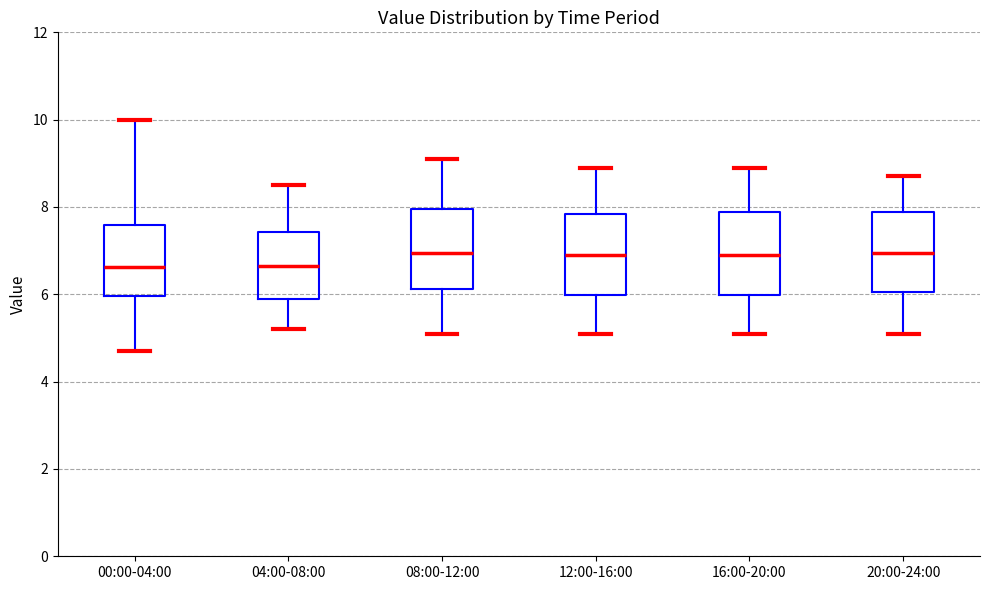

Where is the upper edge of the box for 00:00-04:00 on the y-axis? The values are not printed on the chart, so give them approximately, as read against the axis.

7.6